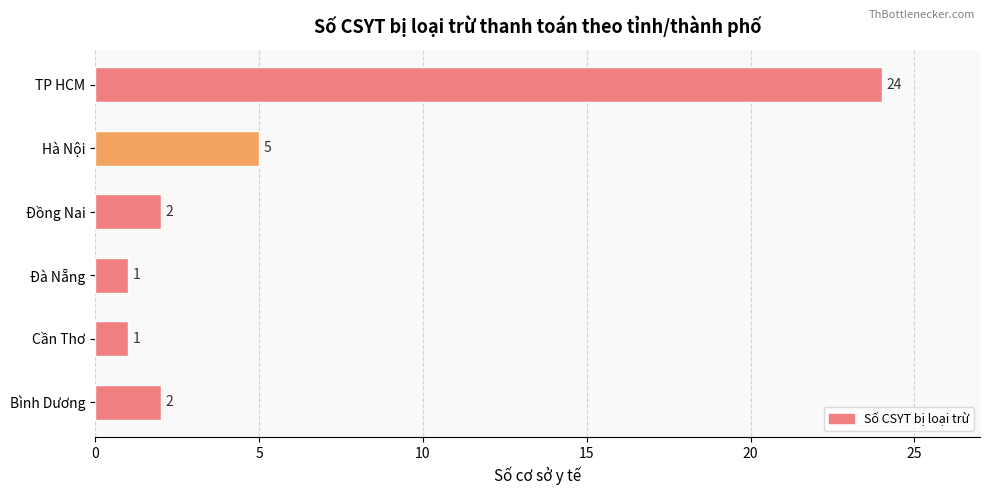

True or false: the data shows 1 at Bình Dương.

False